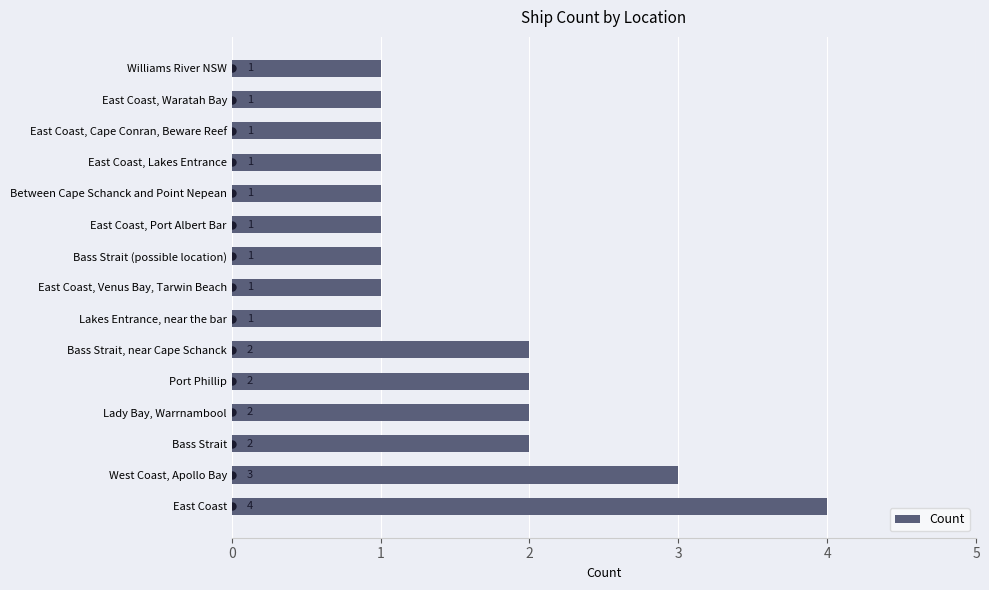

Count the values in the range 1 to 2.

13